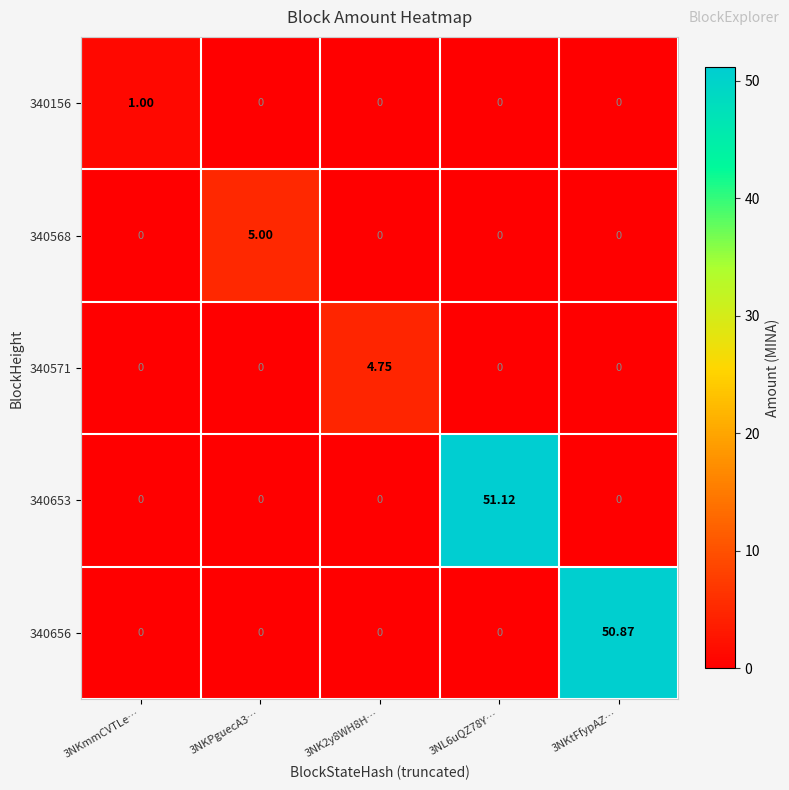

Is the value of 340568 at 3NK2y8WH8H… greater than the value of 340156 at 3NKmmCVTLe…?

No